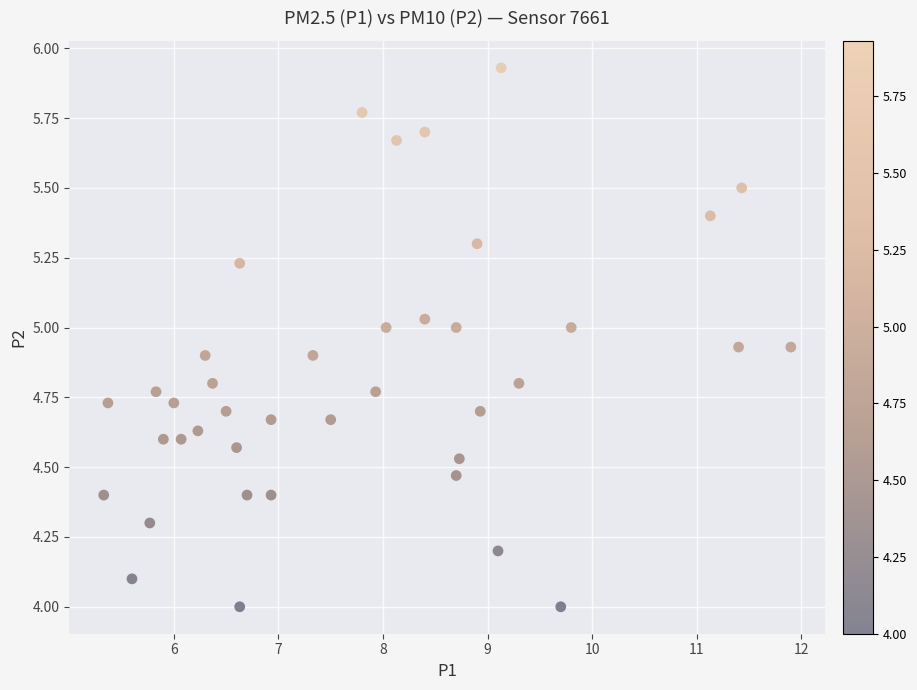

What is the range of Y values (max minus min)?

1.9